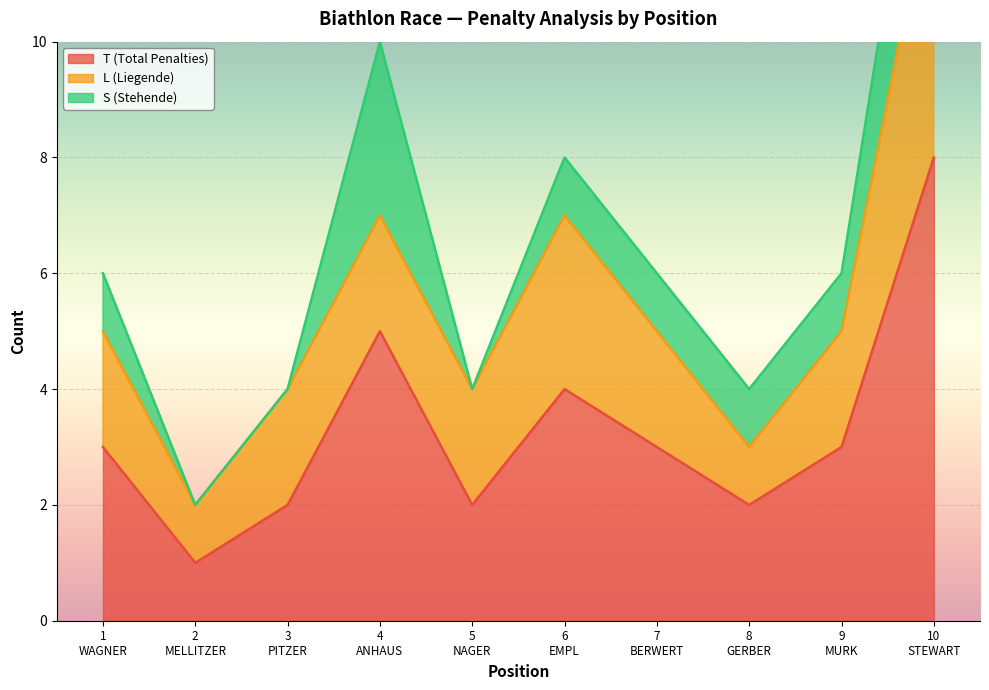

Rank the series at 5
NAGER from lowest to highest value.

S (Stehende), T (Total Penalties), L (Liegende)